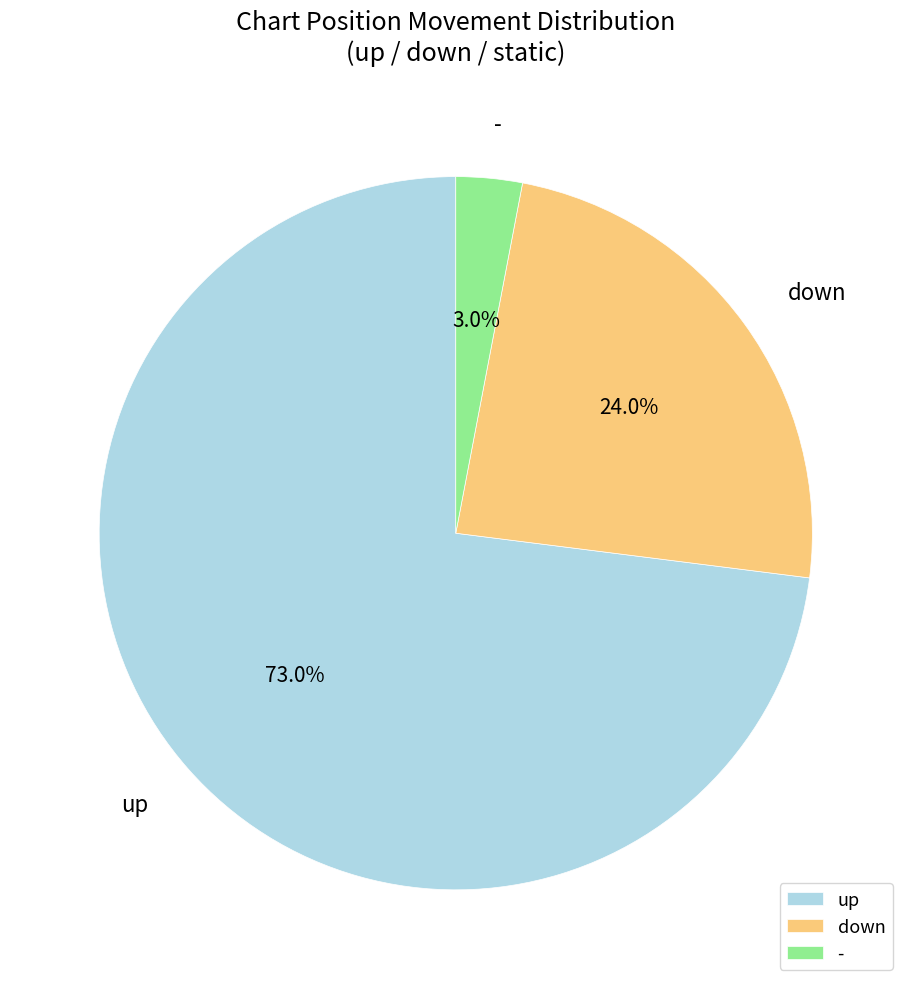

How many slices are in this pie chart?

3